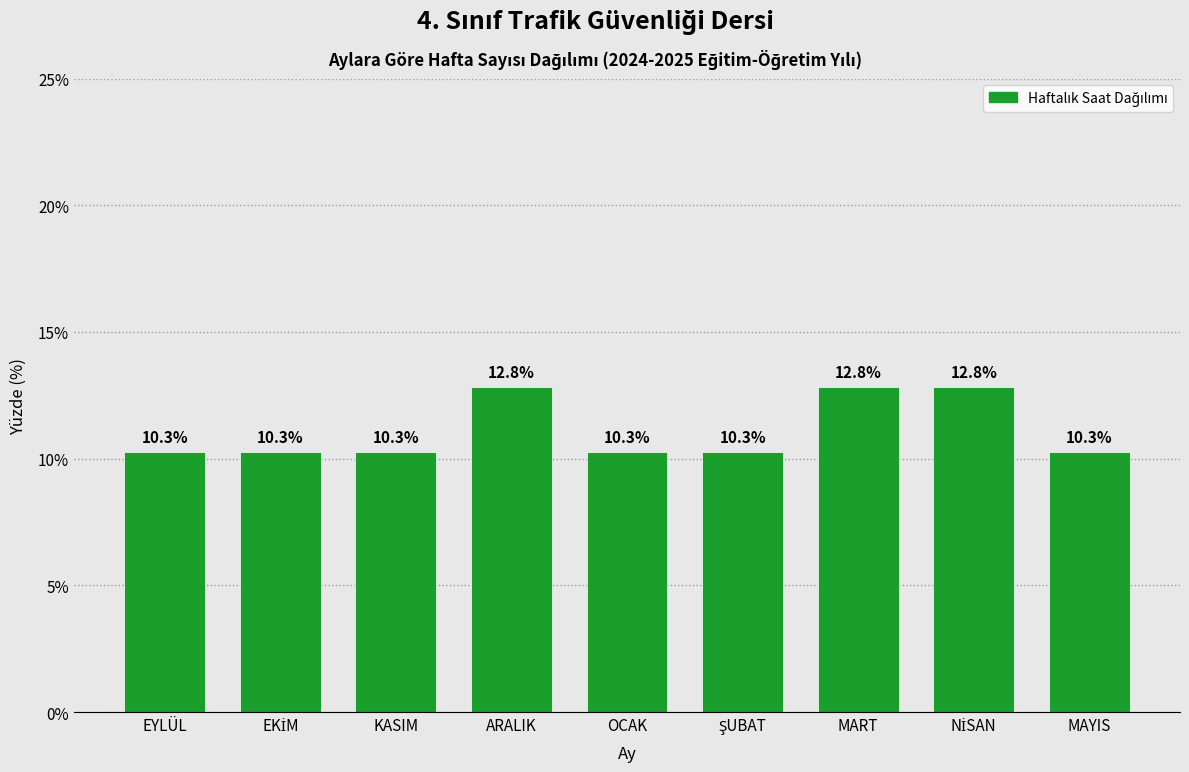

Reading right to left, extract all data points from this chart.

10.3	12.8	12.8	10.3	10.3	12.8	10.3	10.3	10.3